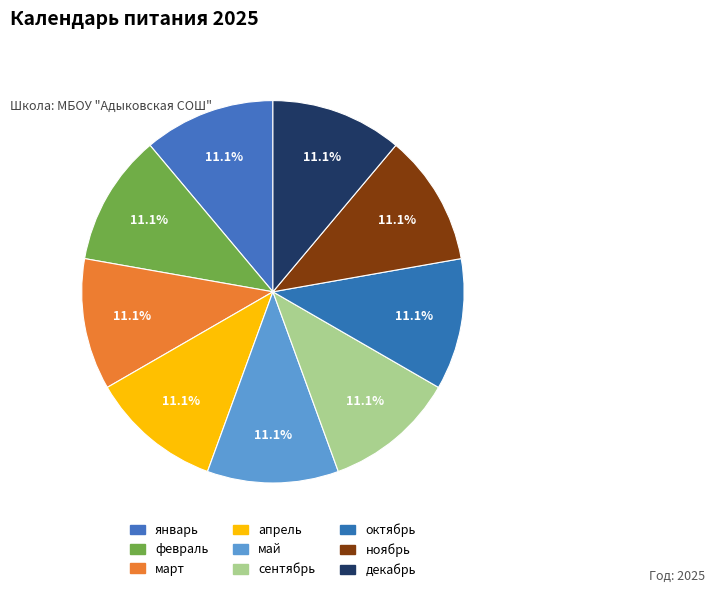

Count the number of slices in the pie.

9